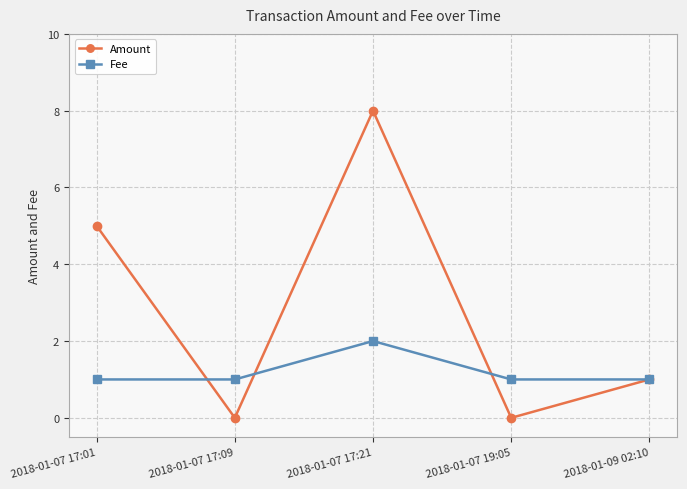

What is the sum of all Amount values?

14